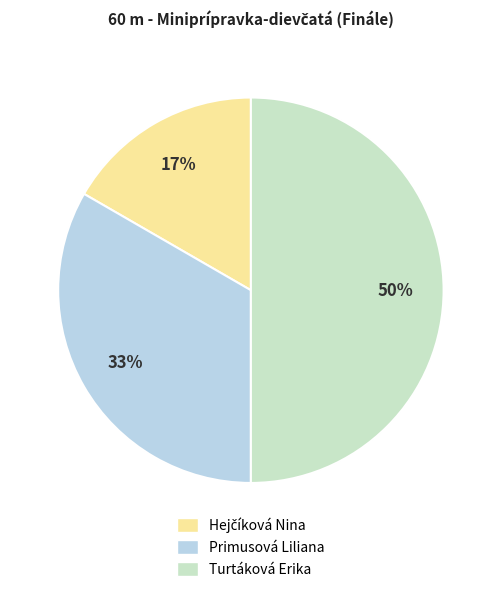

Is the sum of Primusová Liliana and Turtáková Erika greater than half?

Yes